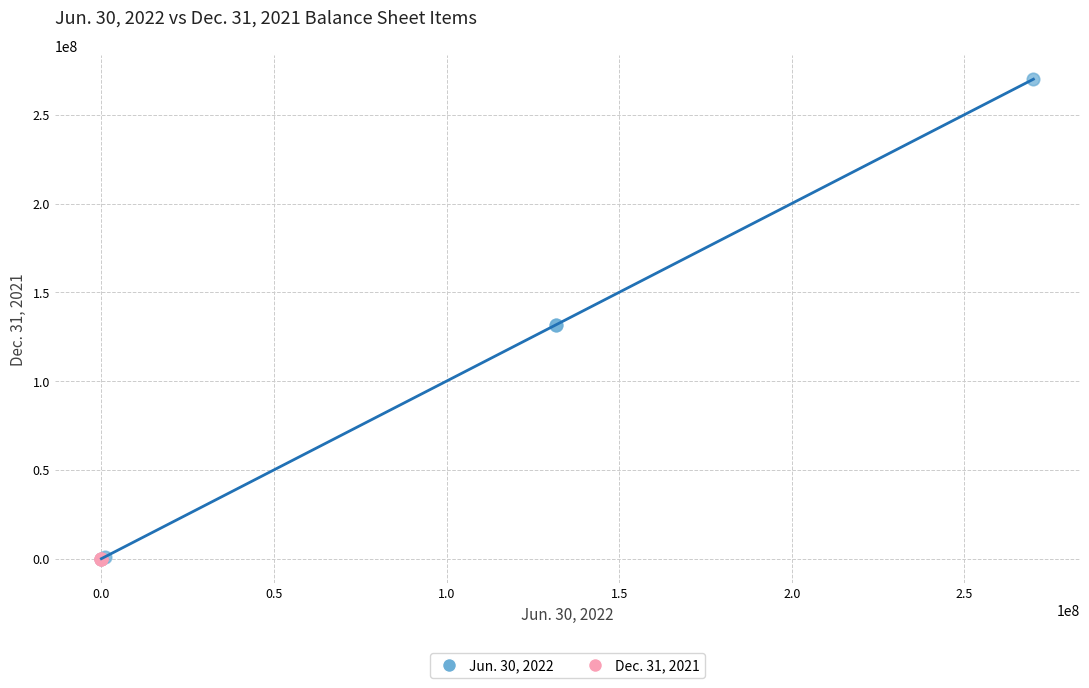

Which series reaches the maximum Y coordinate?

Jun. 30, 2022